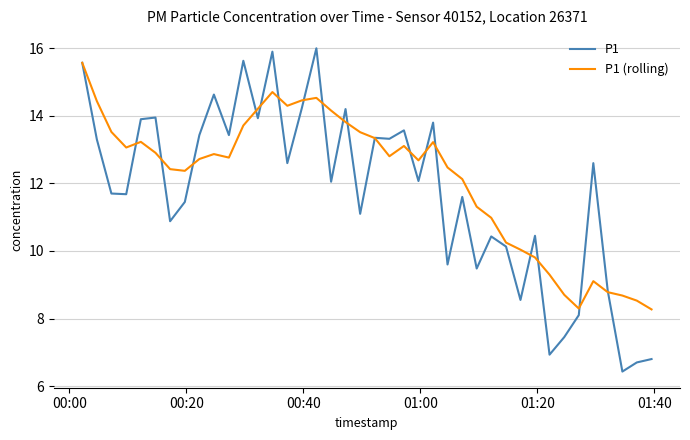

What is the minimum value for P1?

6.4